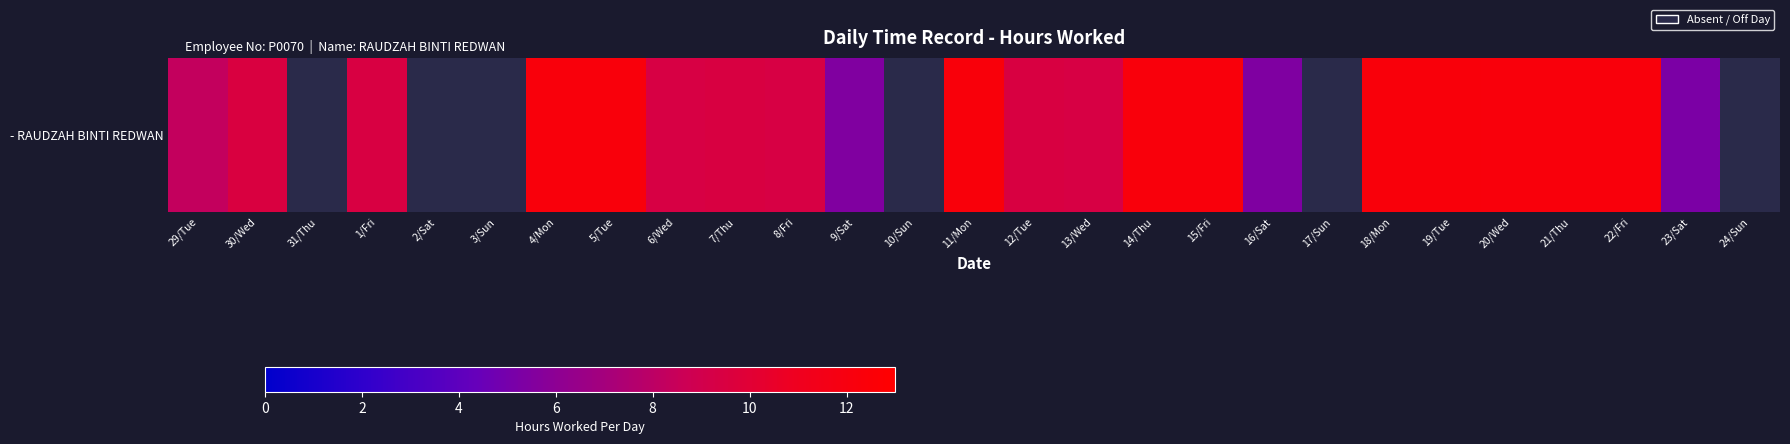

List the labels in order of value, smallest first.

31/Thu, 2/Sat, 3/Sun, 10/Sun, 17/Sun, 24/Sun, 23/Sat, 16/Sat, 9/Sat, 29/Tue, 6/Wed, 13/Wed, 8/Fri, 1/Fri, 12/Tue, 7/Thu, 30/Wed, 20/Wed, 4/Mon, 5/Tue, 21/Thu, 14/Thu, 15/Fri, 22/Fri, 11/Mon, 19/Tue, 18/Mon